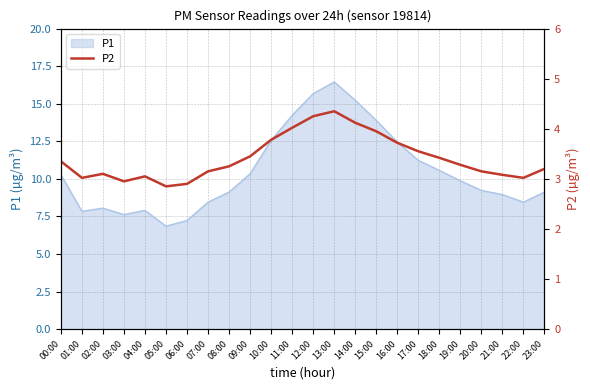

What is the maximum value shown in the chart?

4.3